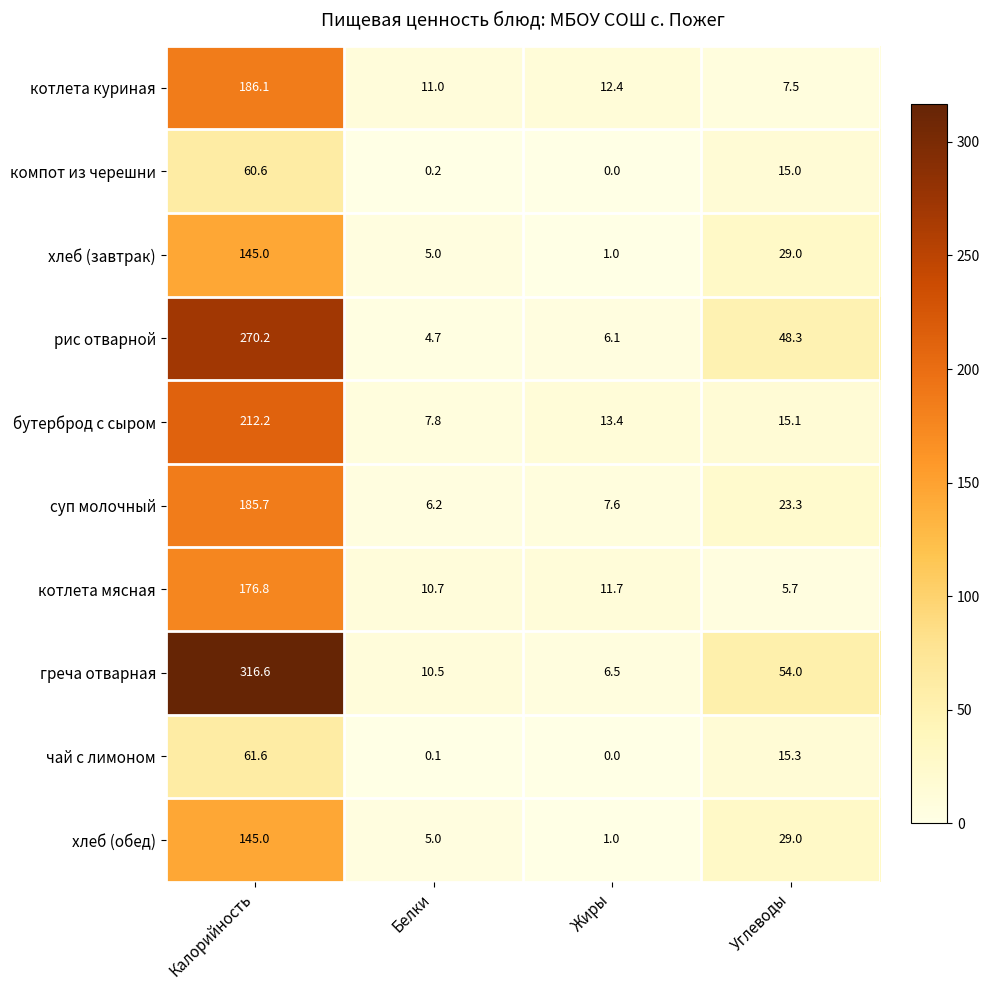

The value of хлеб (завтрак) at Калорийность is 145.0. True or false?

True